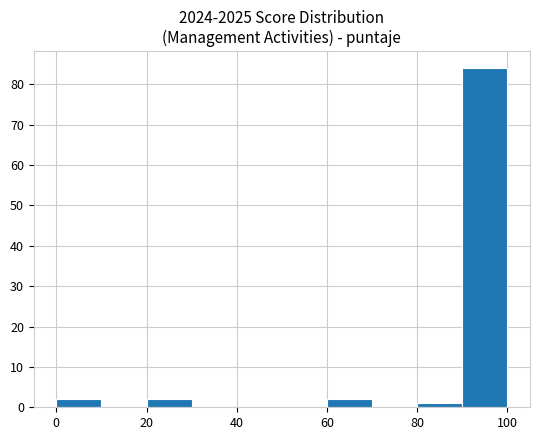

Reading left to right, transcribe this chart: for each bar, give the range it covers on the x-axis and its height. The values are not printed on the chart, so give them approximately, as read against the axis.

0 to 10: 2
10 to 20: 0
20 to 30: 2
30 to 40: 0
40 to 50: 0
50 to 60: 0
60 to 70: 2
70 to 80: 0
80 to 90: 1
90 to 100: 84